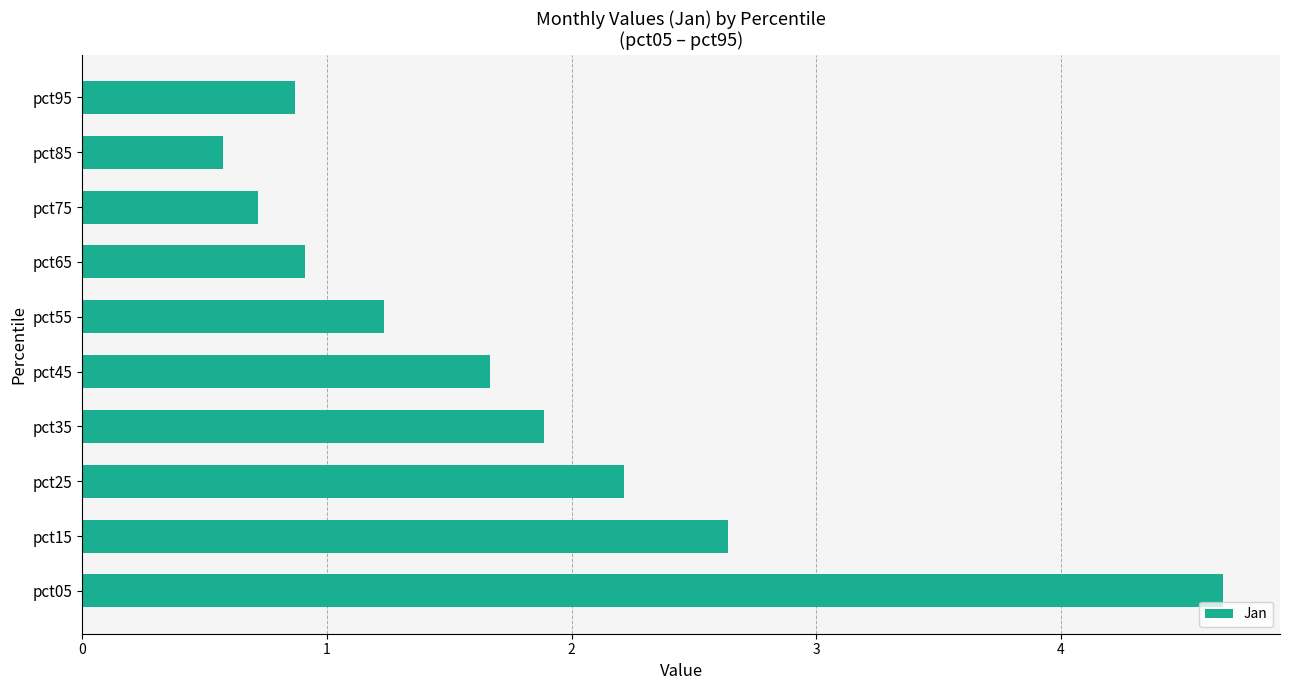

Is it true that the value at pct25 is 2.2?

True